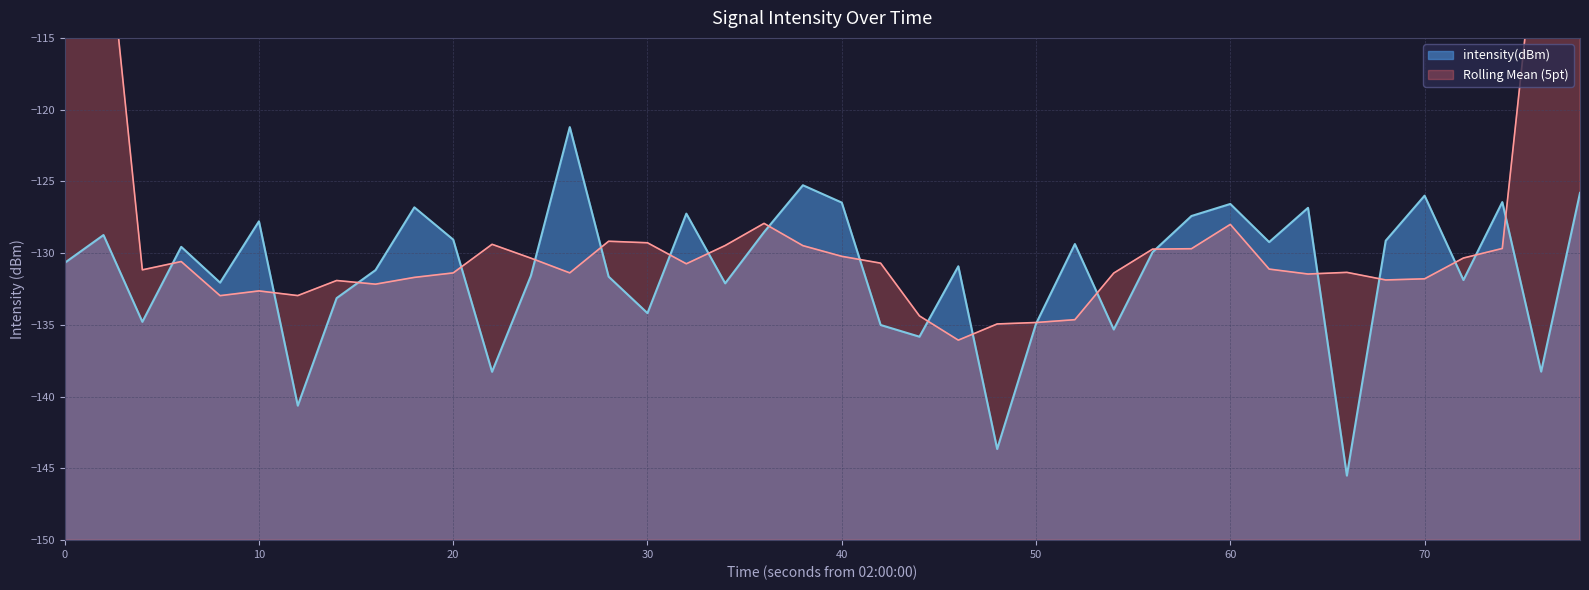

Is it true that intensity(dBm) equals -130.7 at 0?

True